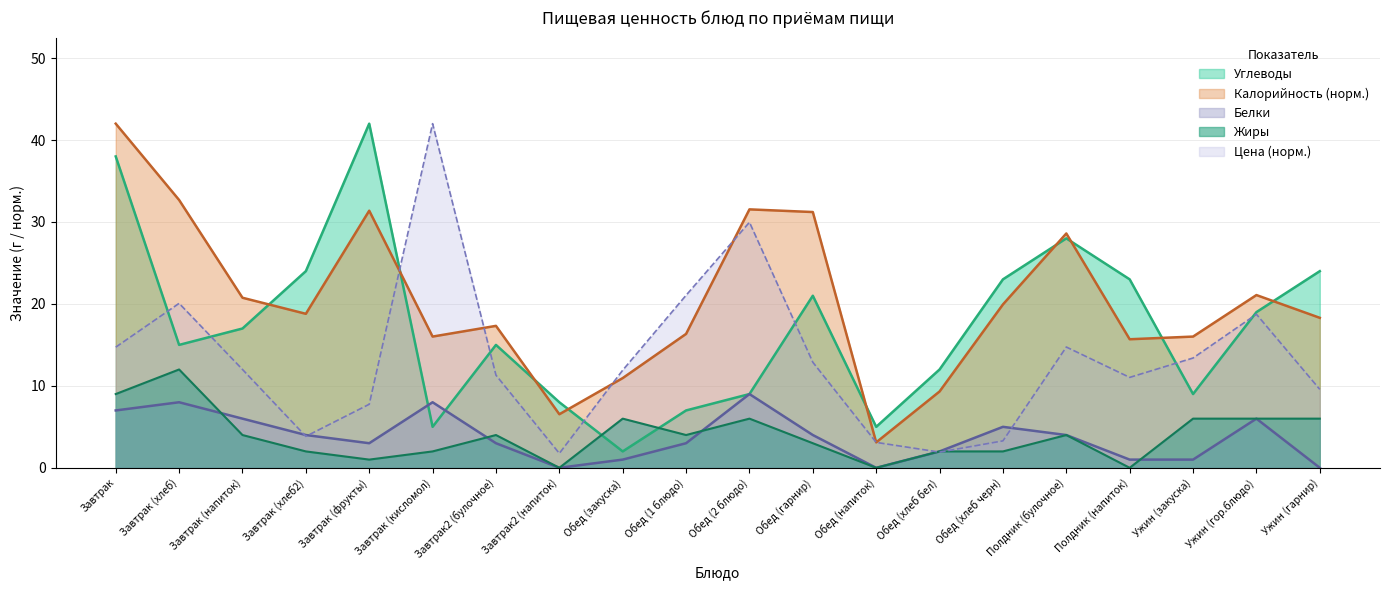

At which category is the sum across all series the highest?

Завтрак